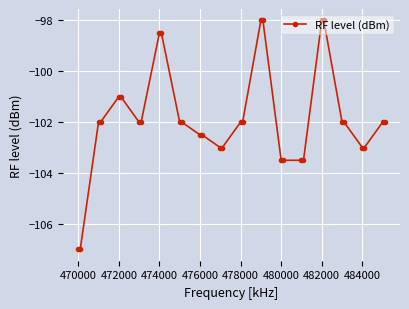

What is the maximum value shown in the chart?

-98.0